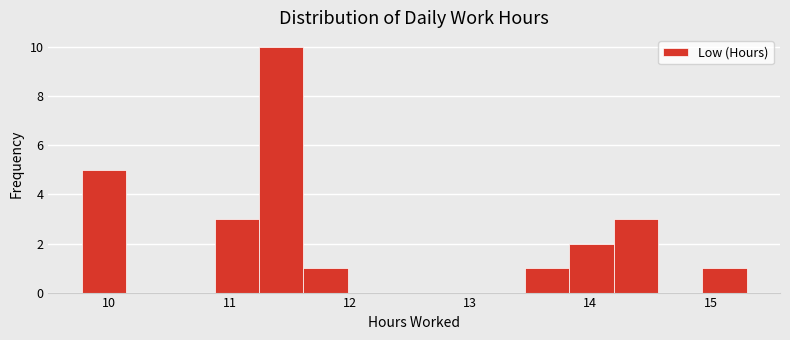

Read against the x-axis, roughly where is the centre of the tallest bar?

11.4